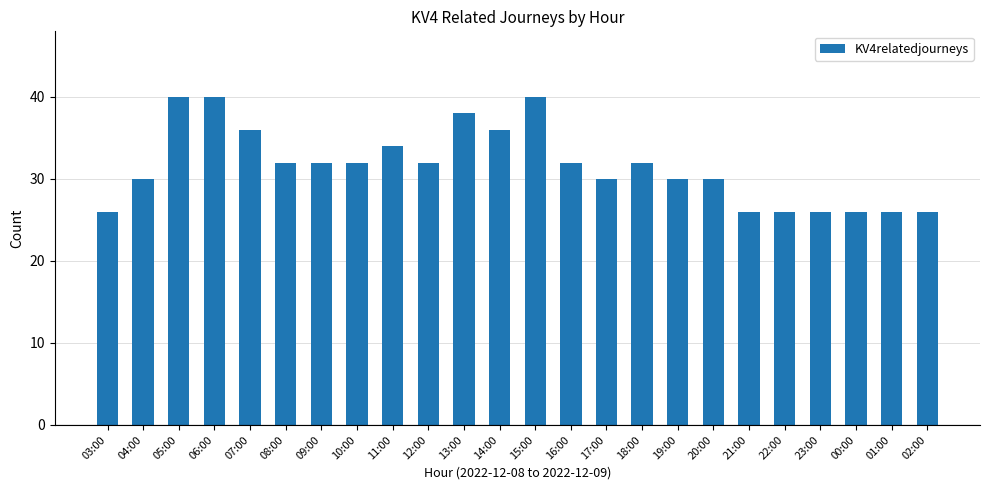

What is the greatest value displayed?

40